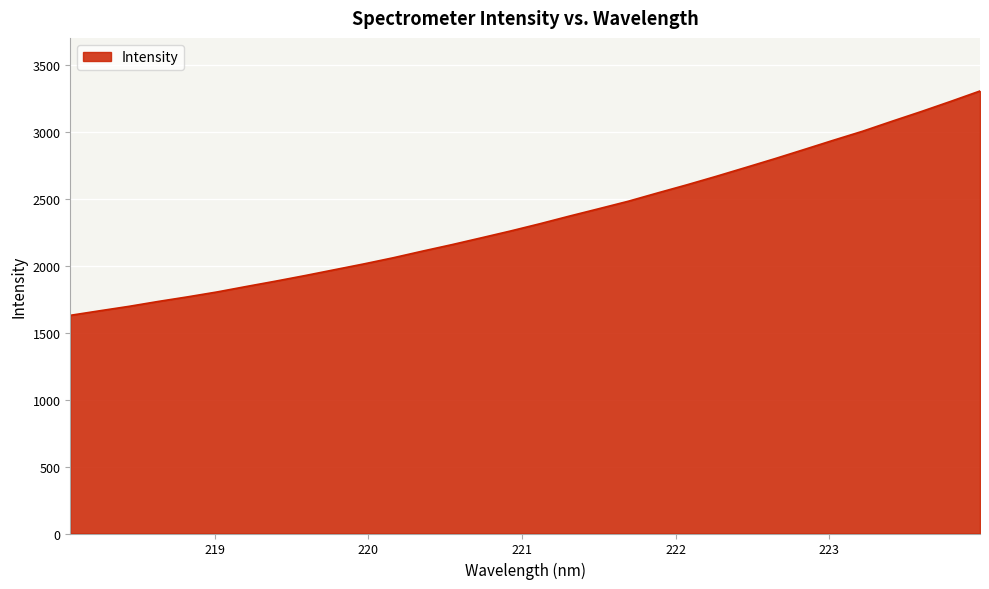

What is the smallest value displayed?

1628.6